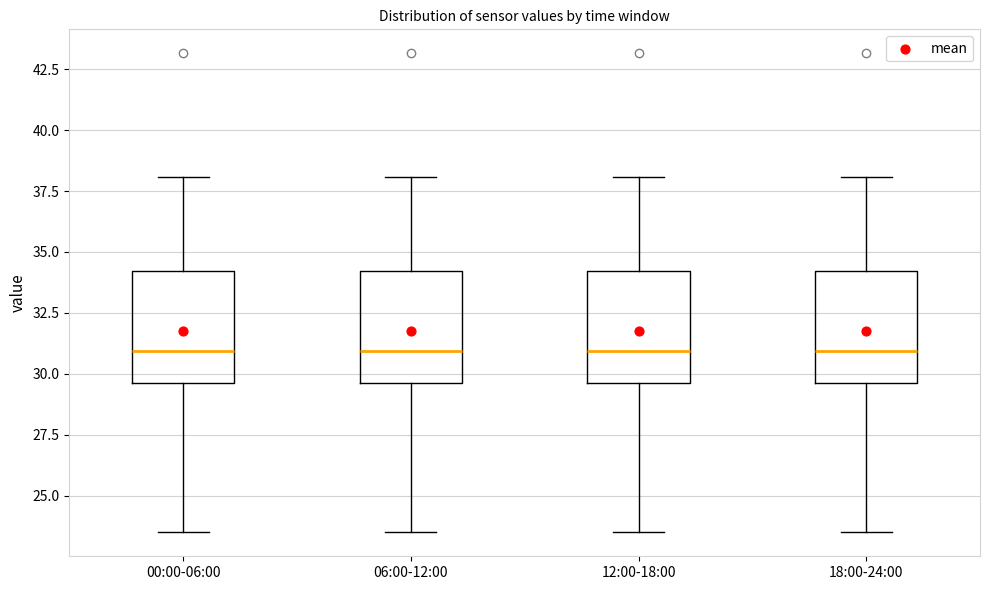

Where is the lower edge of the box for 18:00-24:00 on the y-axis? The values are not printed on the chart, so give them approximately, as read against the axis.

29.5